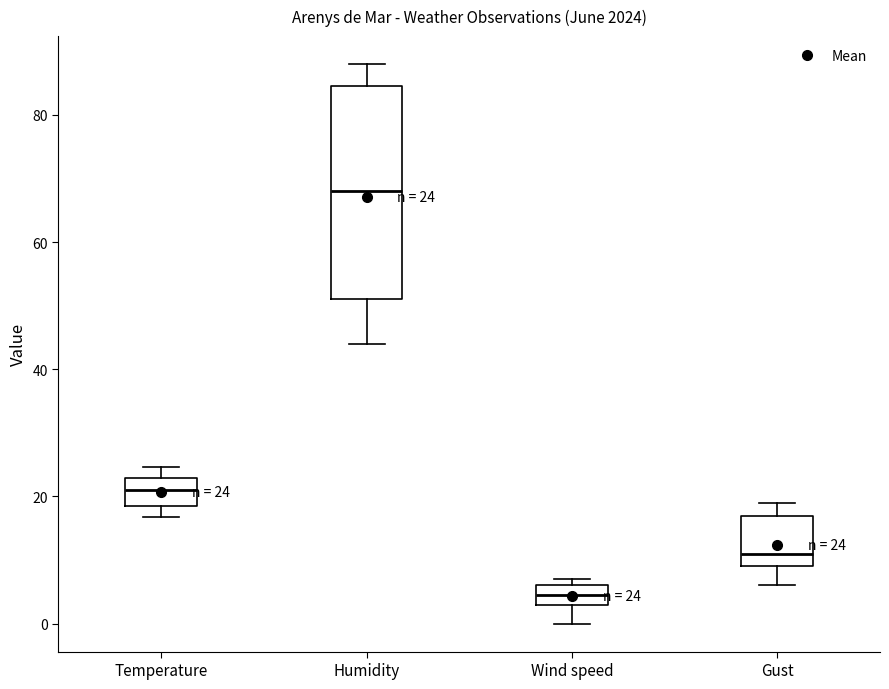

Comparing the boxes themselves (not the whiskers), which one is the tallest?

Humidity